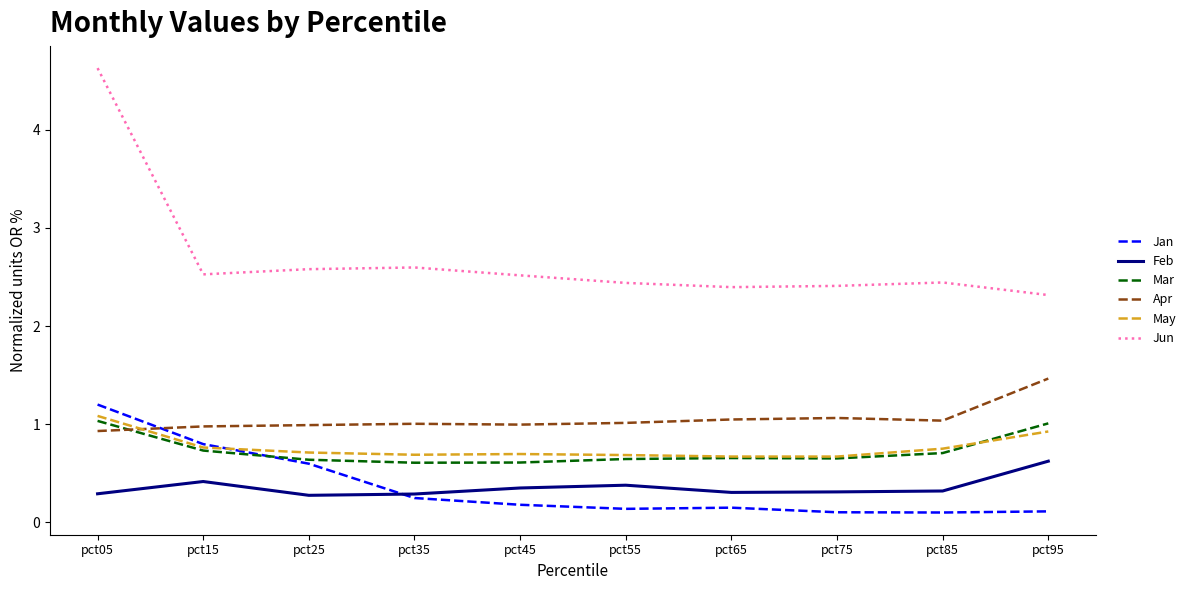

Which series has the largest total across all categories?

Jun